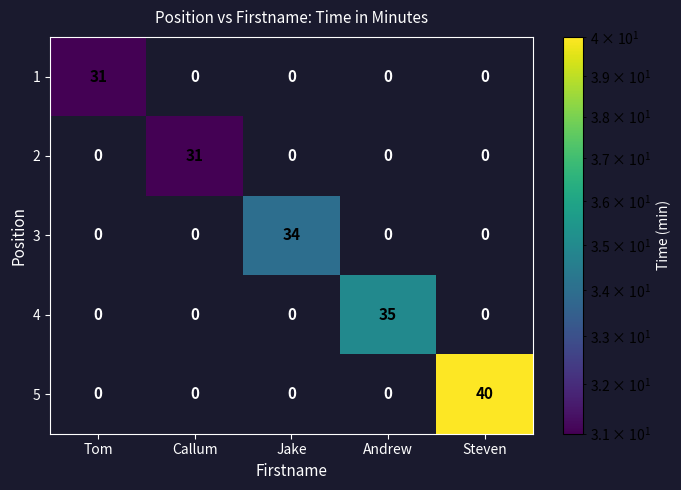

True or false: 3 has a value of 48 at Jake.

False